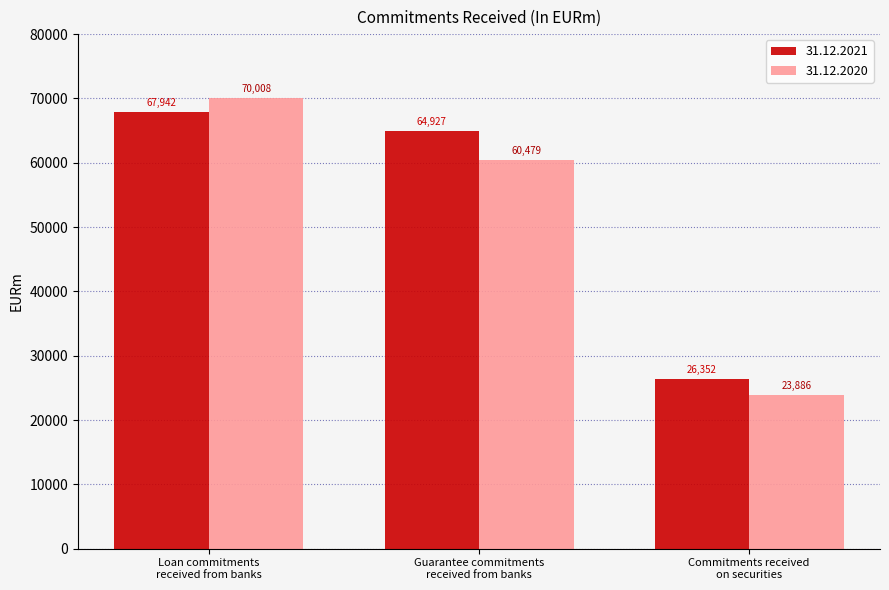

Reading left to right, what are all the values shown in this chart?

31.12.2021: 67942	64927	26352
31.12.2020: 70008	60479	23886